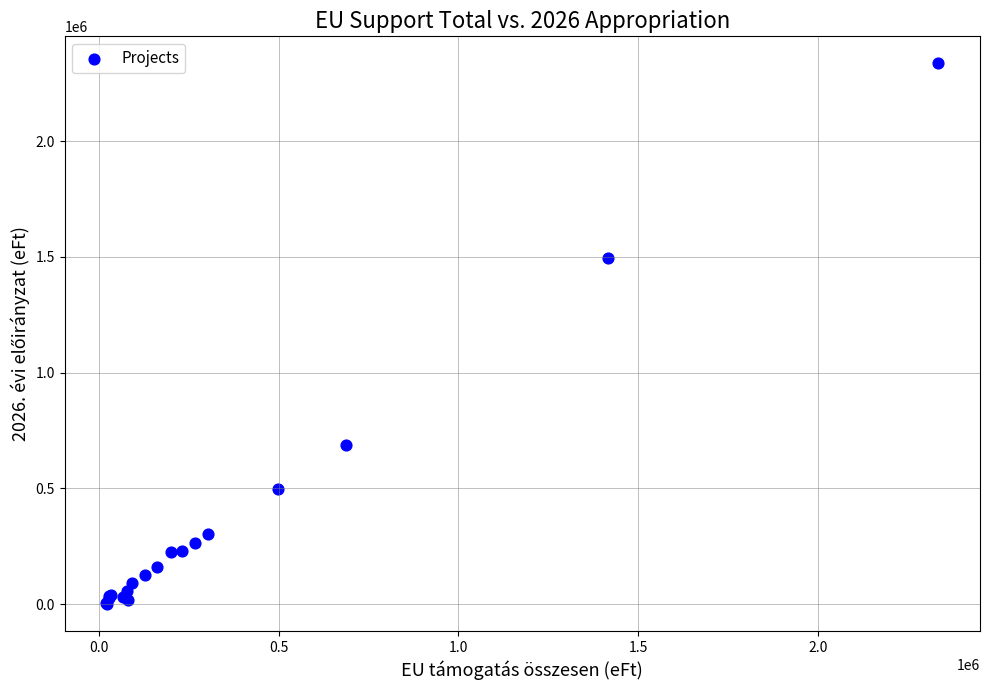

What Y value in the scatter plot is closest to 1168183?

1496320